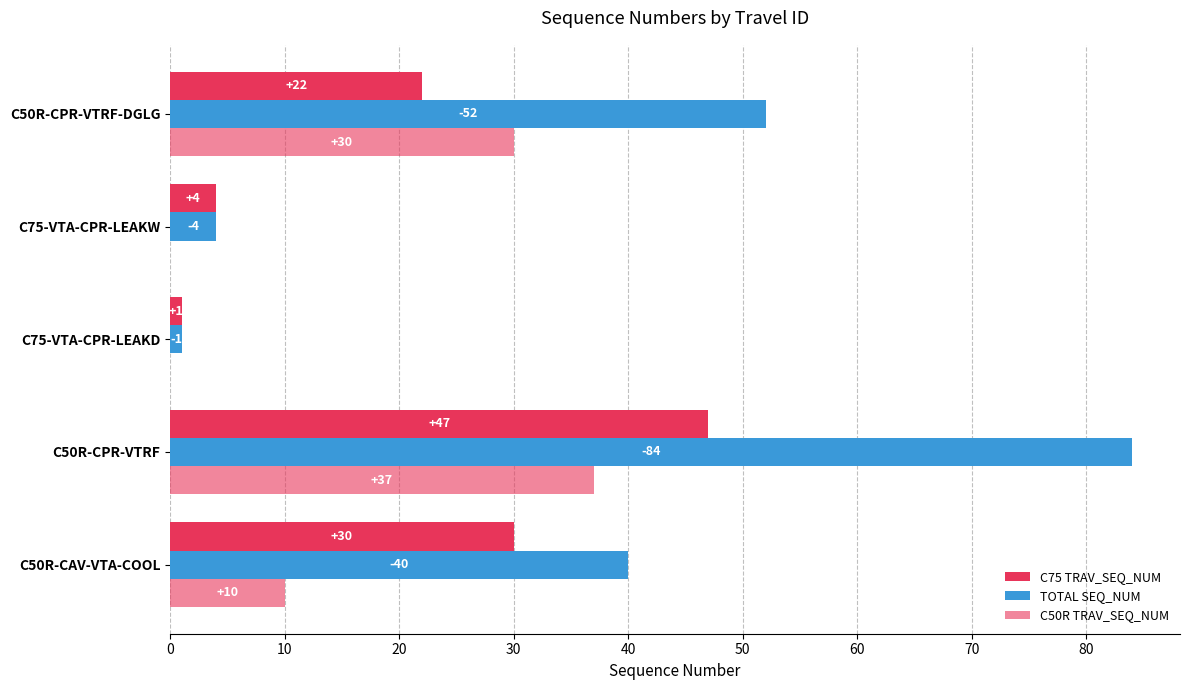

At how many categories does at least one series exceed 1?

4